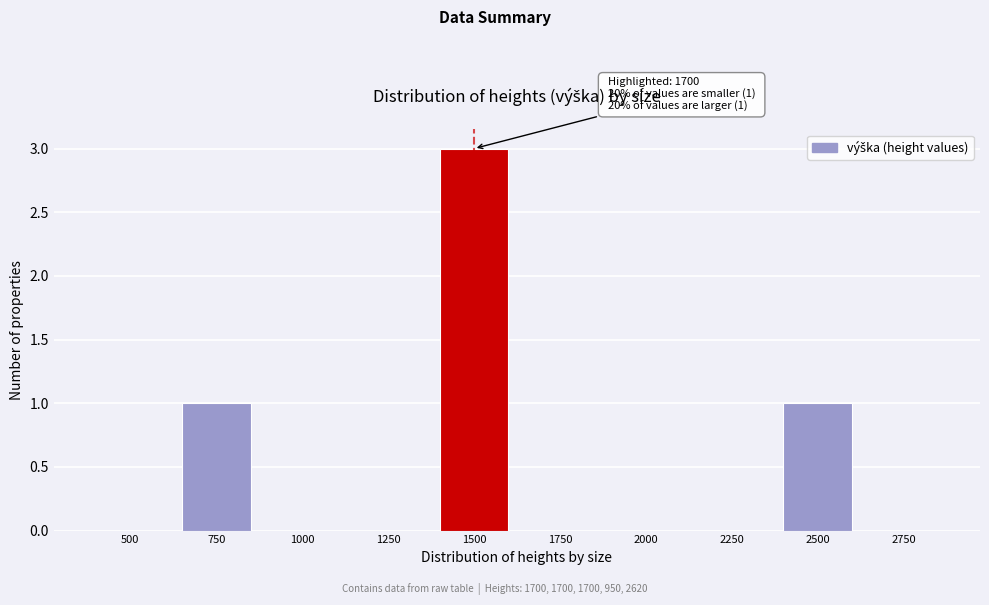

Reading right to left, transcribe all the data shown in this chart.

2750=0	2500=1	2250=0	2000=0	1750=0	1500=3	1250=0	1000=0	750=1	500=0